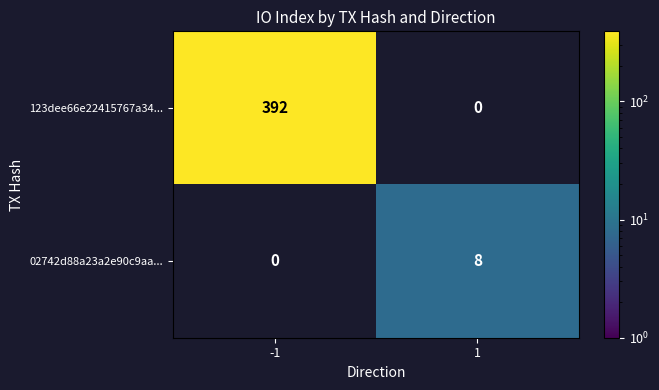

How many series are shown in this chart?

2